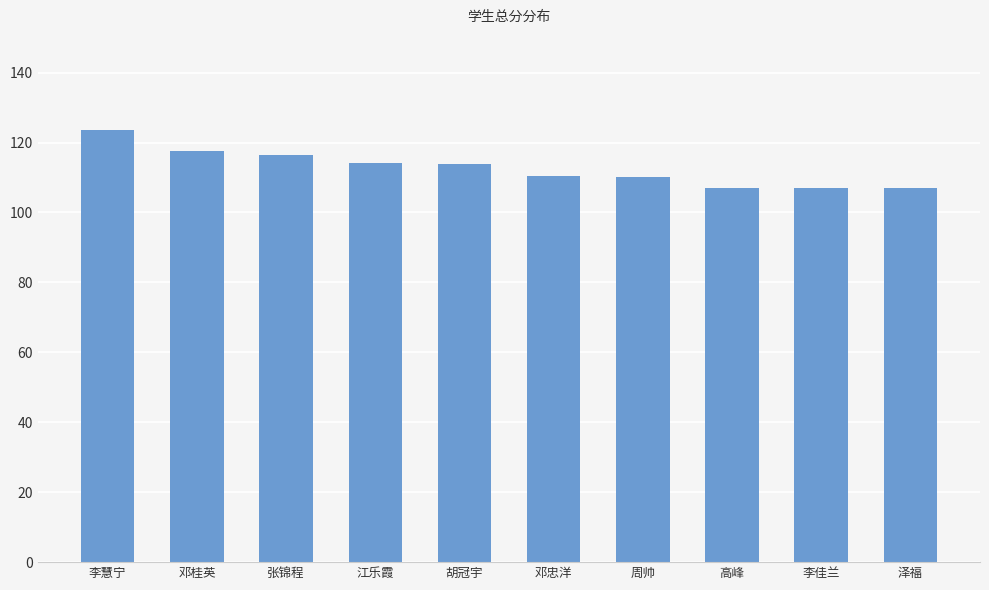

What is the smallest value displayed?

107.0